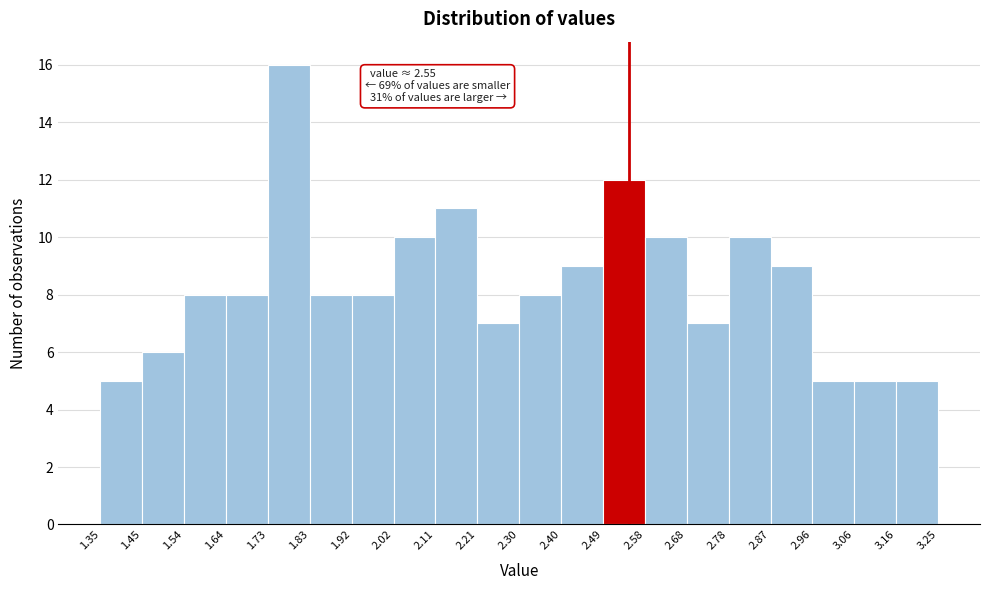

Which range on the x-axis has the tallest bar?

1.73 to 1.83